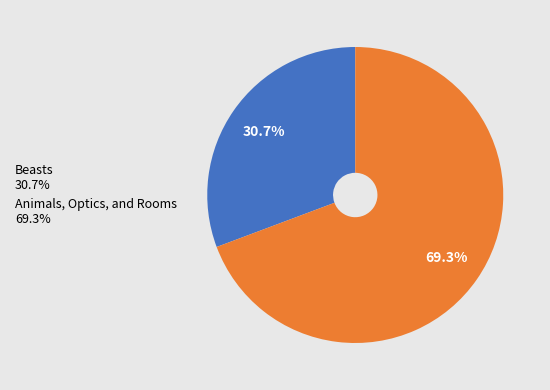

True or false: Beasts accounts for 31% of the total.

True